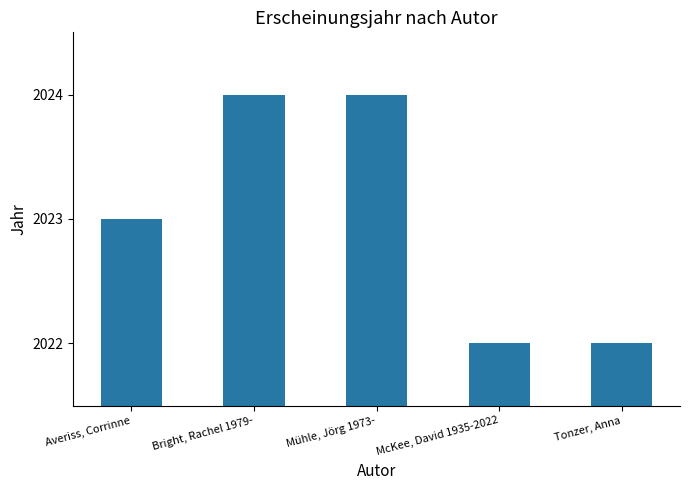

What is the value of the 4th bar from the left?

2022